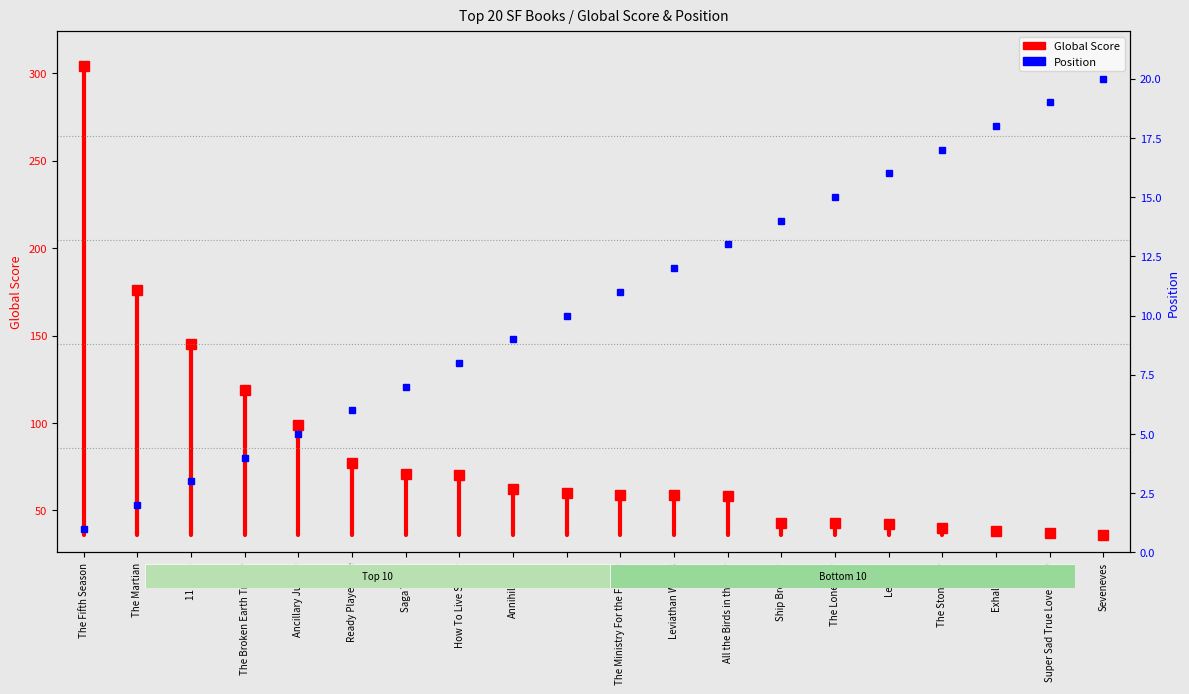

Which category has the lowest value across all series?

The Fifth Season